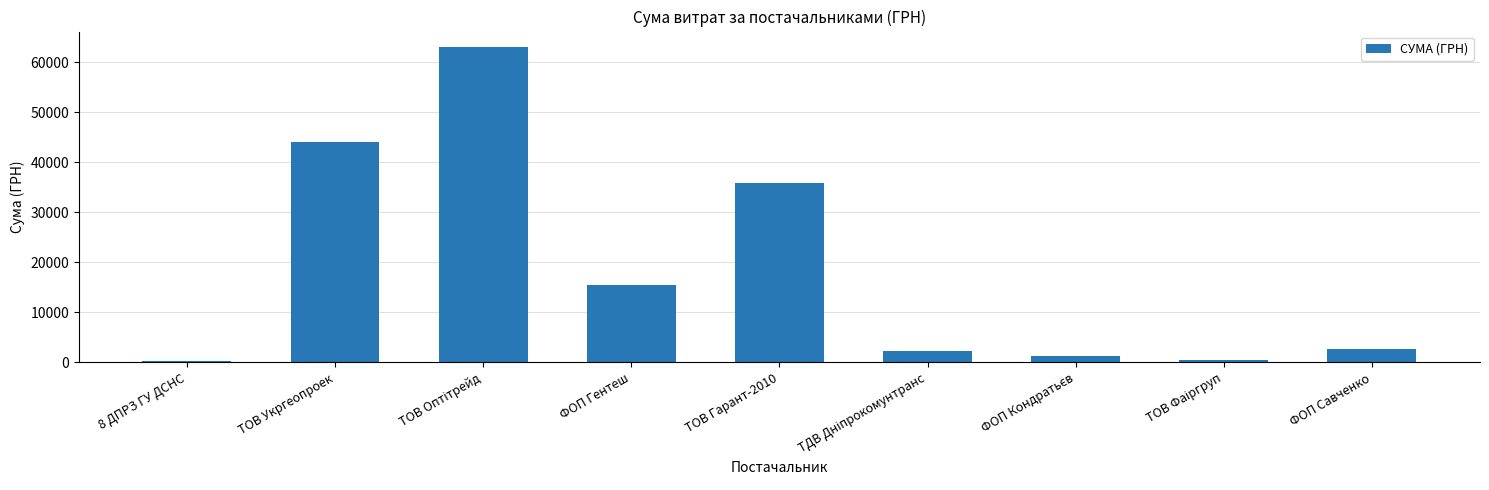

At which label is the value closest to 31651?

ТОВ Гарант-2010